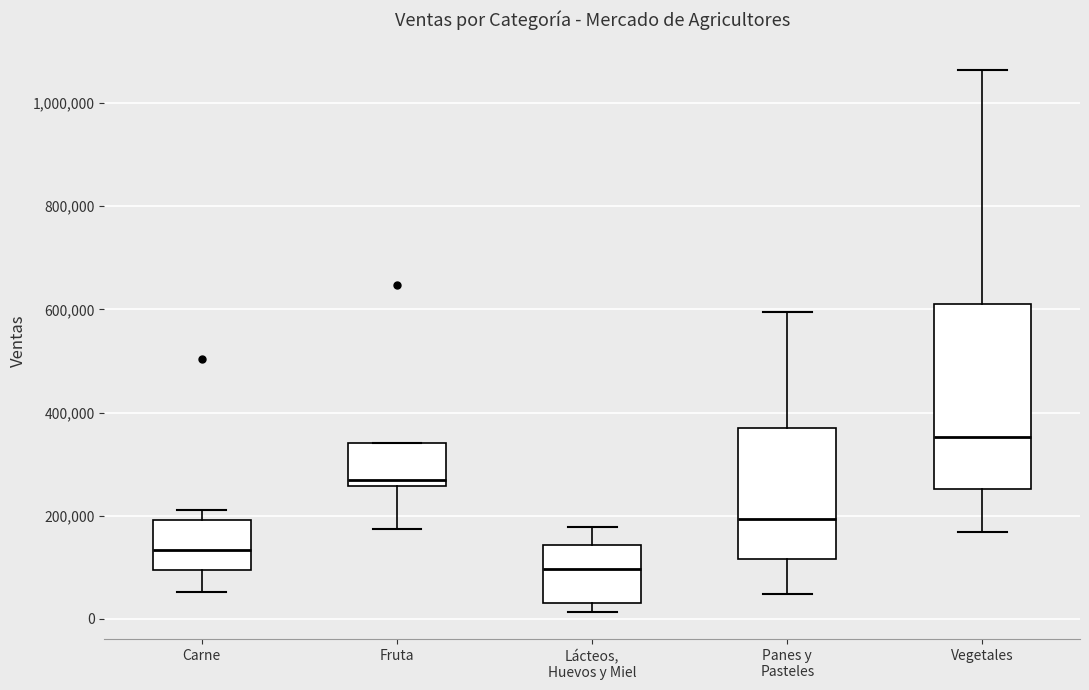

Reading left to right, transcribe this box plot: for each box, give where its median line is, the range the box spans, and where its two whiskers end, as read against the y-axis. The values are not printed on the chart, so give them approximately, as read against the axis.

Carne: median 140000, box 100000 to 200000, whiskers 60000 to 220000
Fruta: median 260000 (just above the box's lower edge), box 260000 to 340000, whiskers 180000 to 340000
Lácteos, Huevos y Miel: median 100000, box 20000 to 140000, whiskers 20000 (just below the box's lower edge) to 180000
Panes y Pasteles: median 200000, box 120000 to 380000, whiskers 40000 to 600000
Vegetales: median 360000, box 260000 to 600000, whiskers 160000 to 1060000